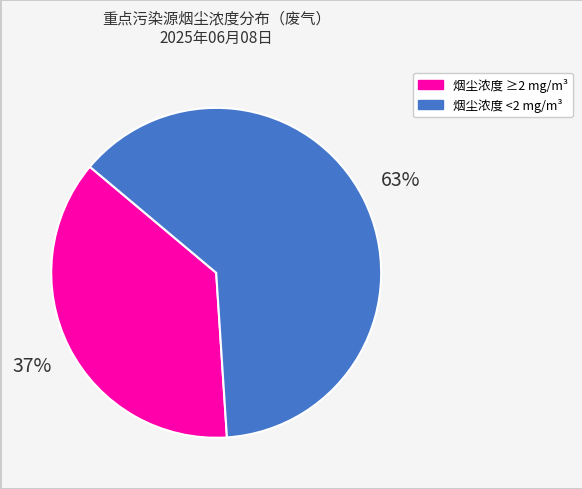

To the nearest percent, what is the difference between the largest and smallest slice percentages?

26%